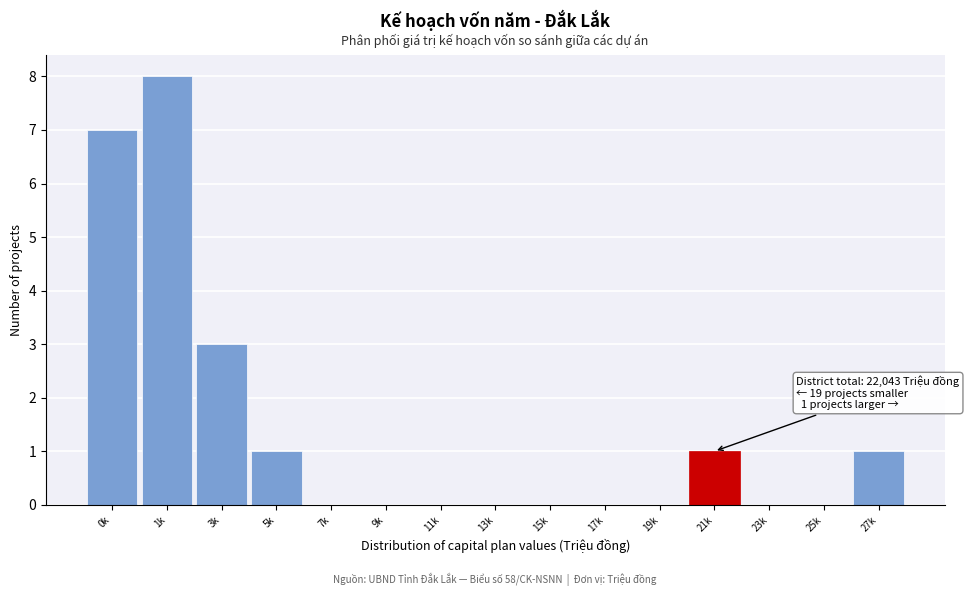

Reading right to left, transcribe all the data shown in this chart.

27k=1	25k=0	23k=0	21k=1	19k=0	17k=0	15k=0	13k=0	11k=0	9k=0	7k=0	5k=1	3k=3	1k=8	0k=7